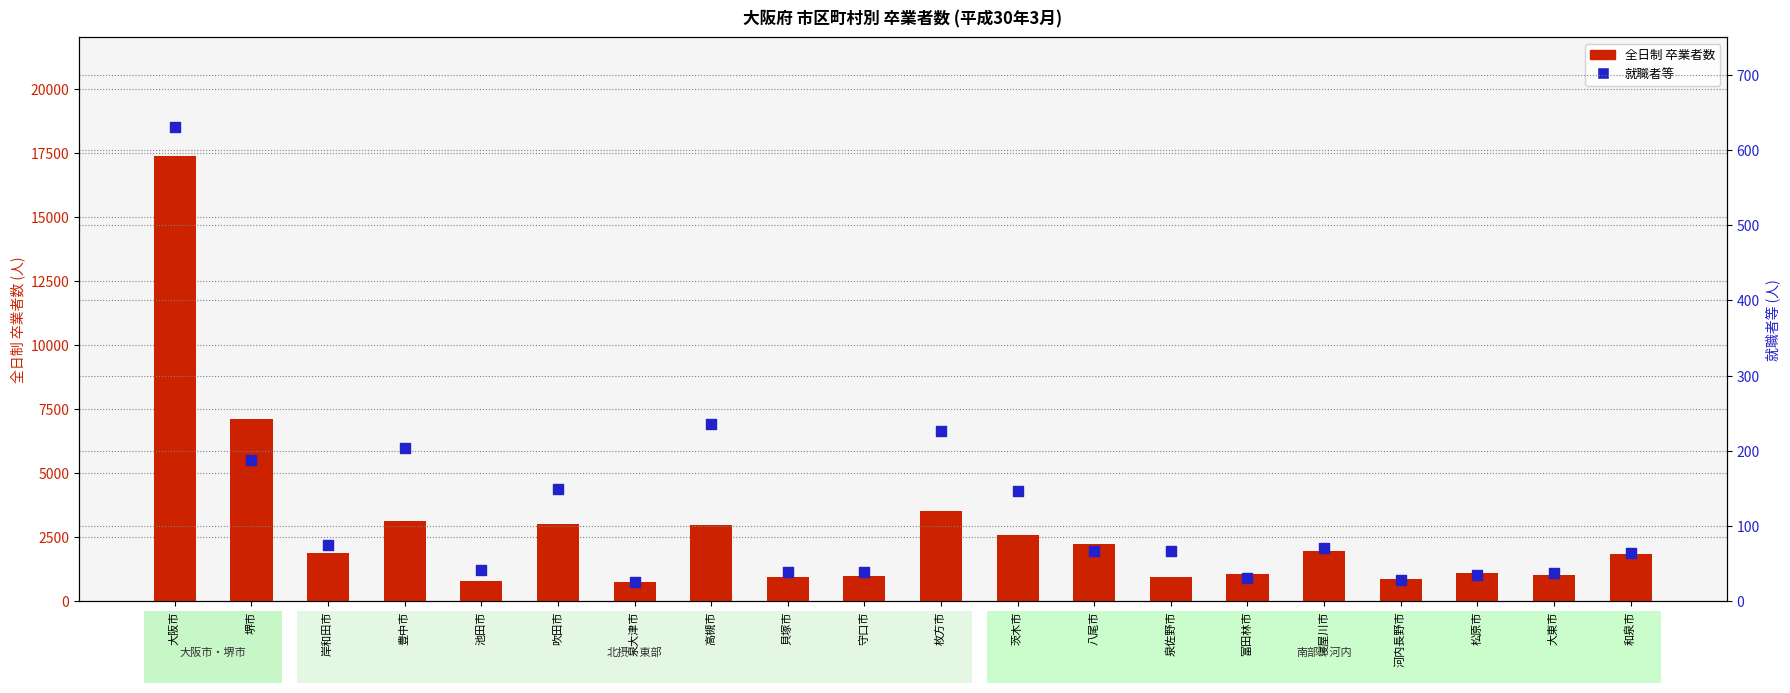

Which series contains the highest Y value?

全日制